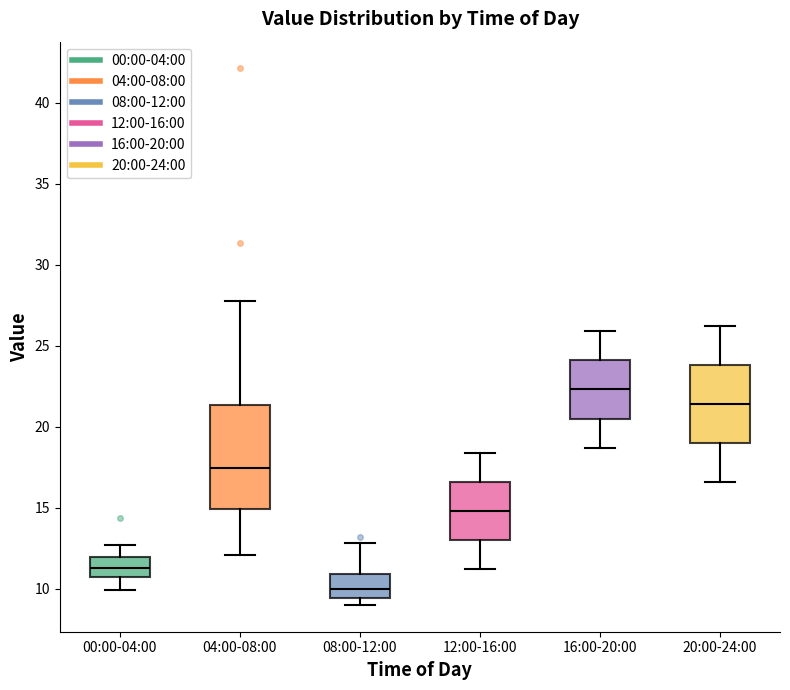

Where does the median line of the box for 04:00-08:00 sit on the y-axis? The values are not printed on the chart, so give them approximately, as read against the axis.

17.5